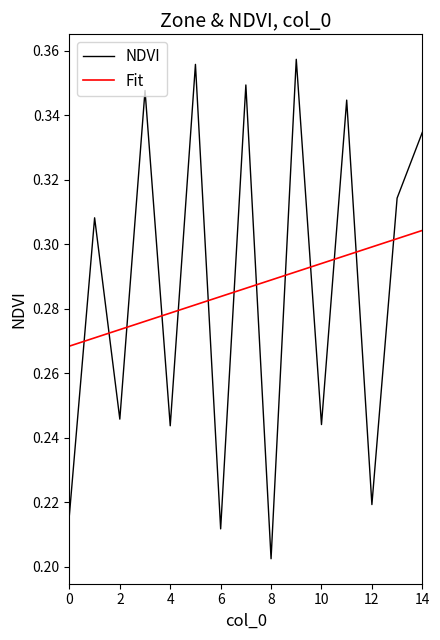

How many intersections are there between NDVI and Fit?

13